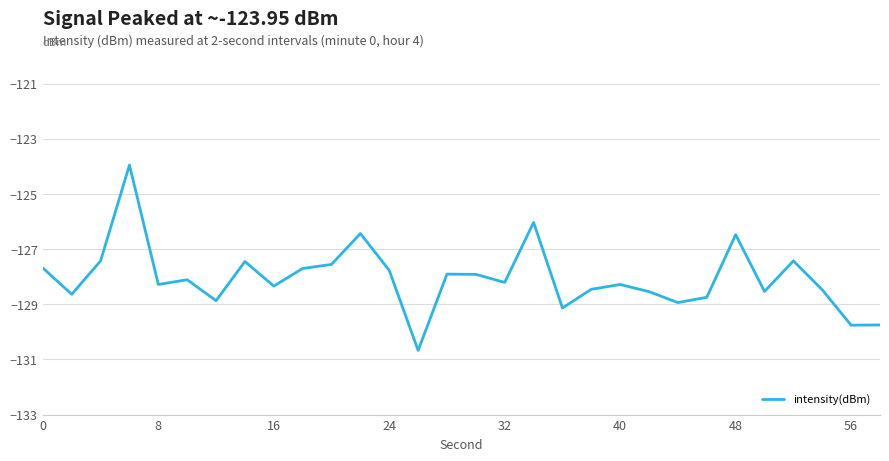

What is the smallest value displayed?

-130.7